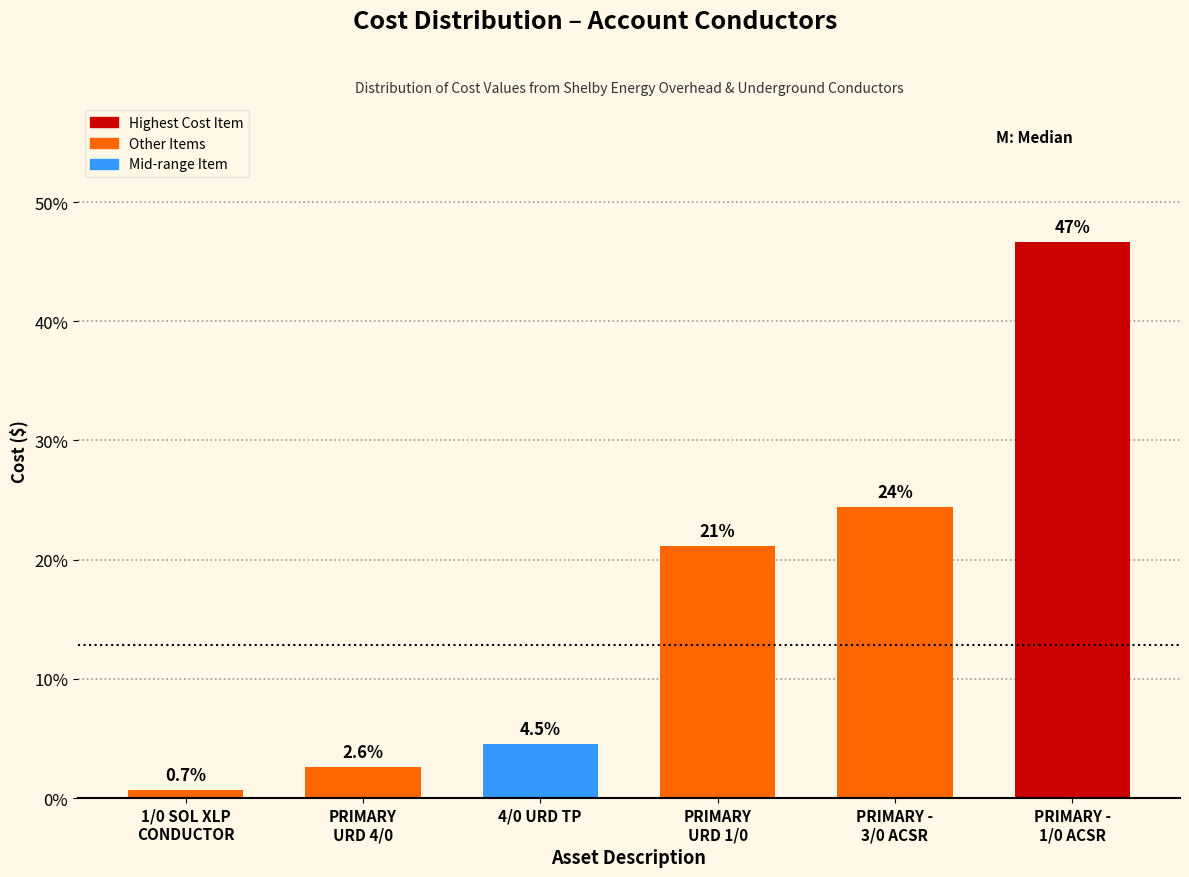

Reading right to left, extract all data points from this chart.

46.6	24.4	21.1	4.5	2.6	0.7